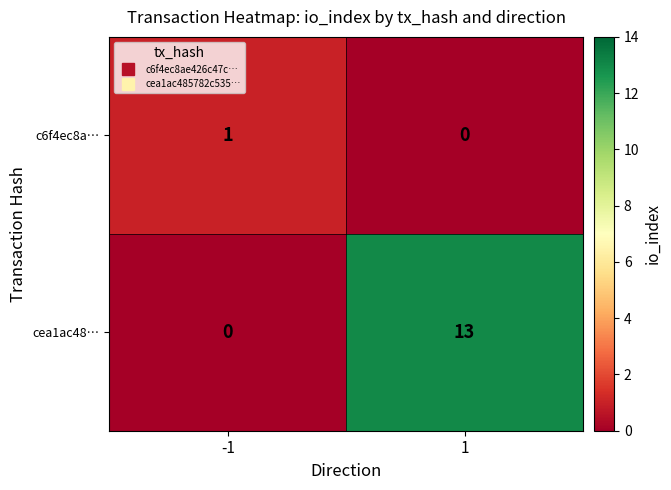

What is the sum of all cea1ac48… values?

13